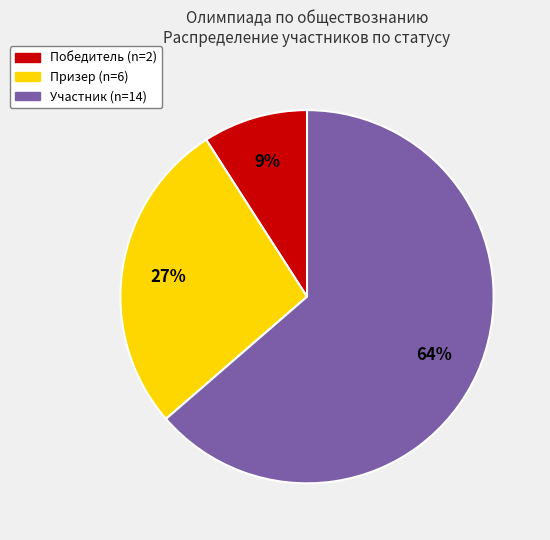

To the nearest percent, what is the difference between the largest and smallest slice percentages?

55%